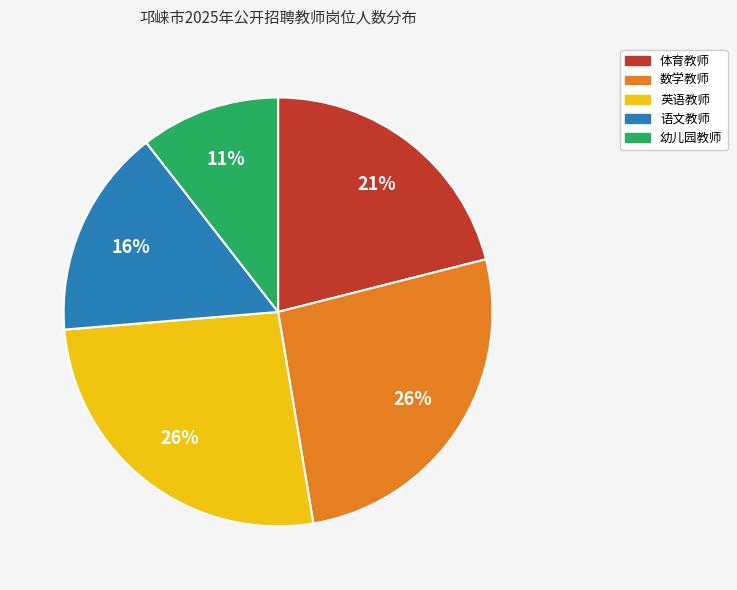

Which category has the smallest portion of the pie?

幼儿园教师